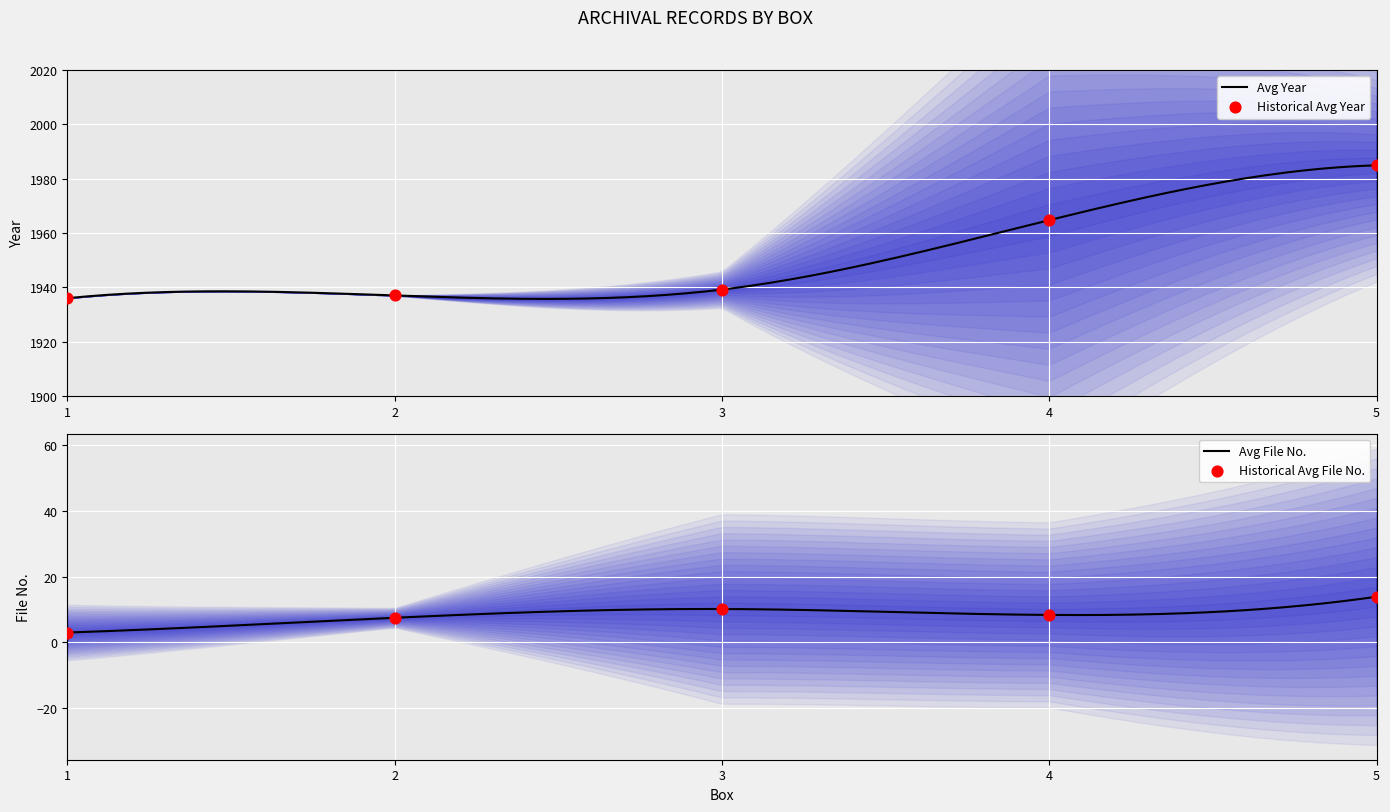

At how many categories does at least one series exceed 219?

5